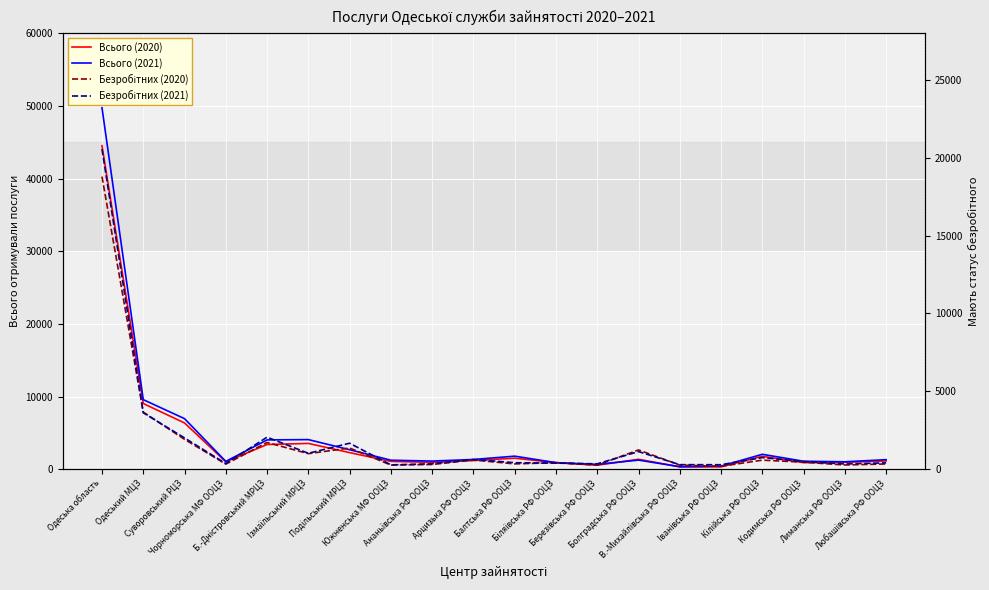

What is the value of the Безробітних (2020) point at the 15th from the left?

261